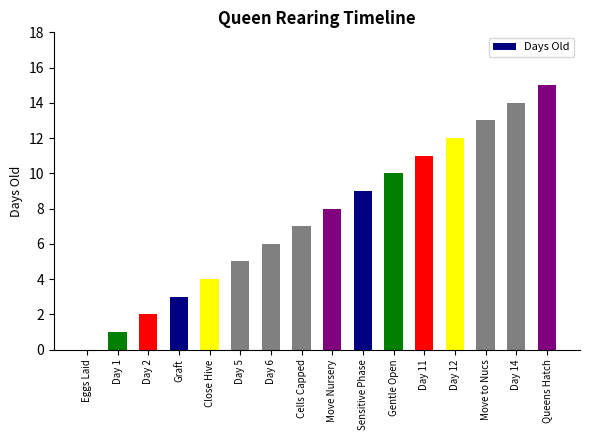

True or false: the data shows 1 at Day 1.

True